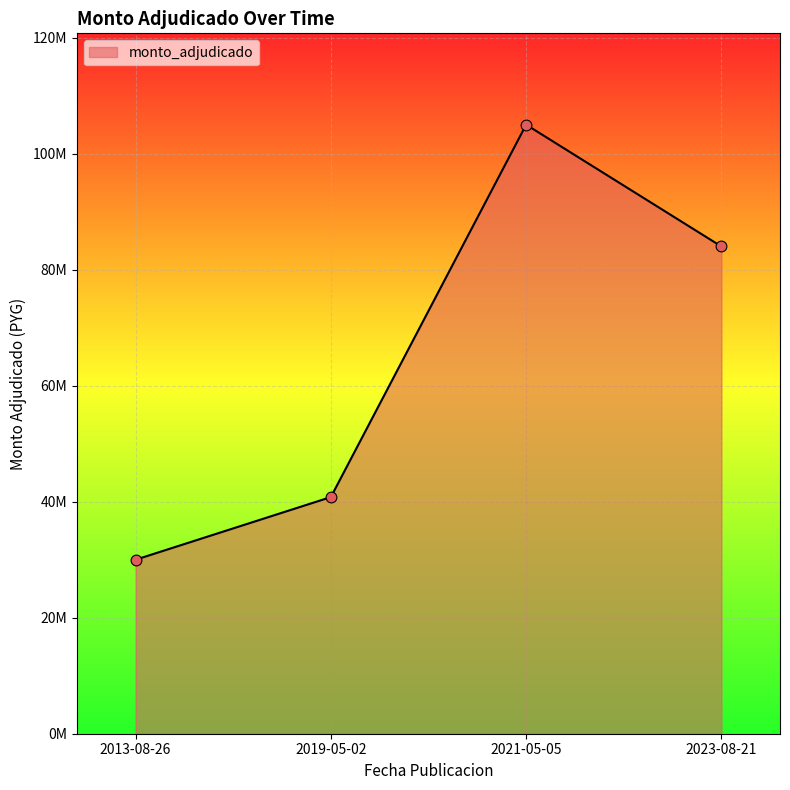

Between 2023-08-21 and 2021-05-05, which is larger?

2021-05-05